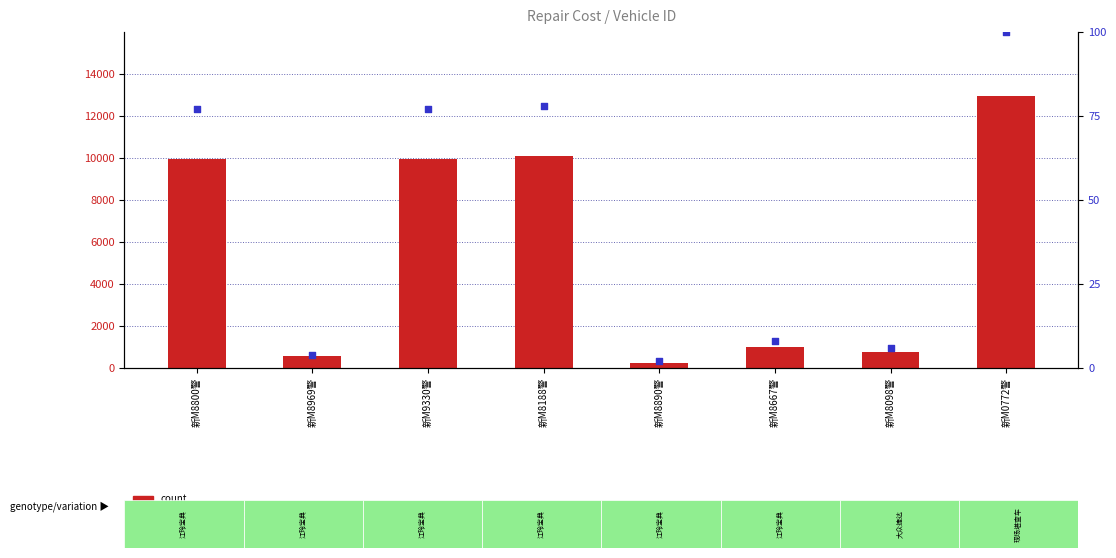

What are all the series names shown in the legend?

count, percentile rank within the sample